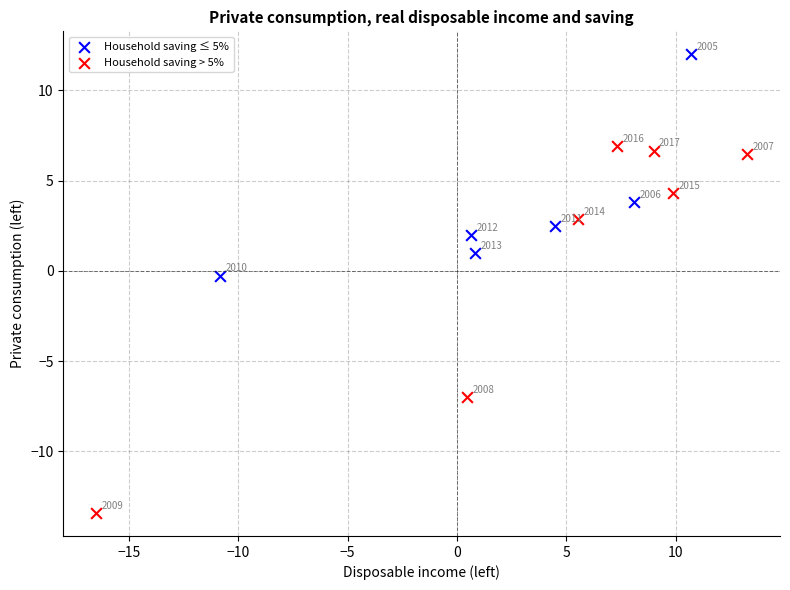

Which series reaches the minimum Y coordinate?

Household saving > 5%